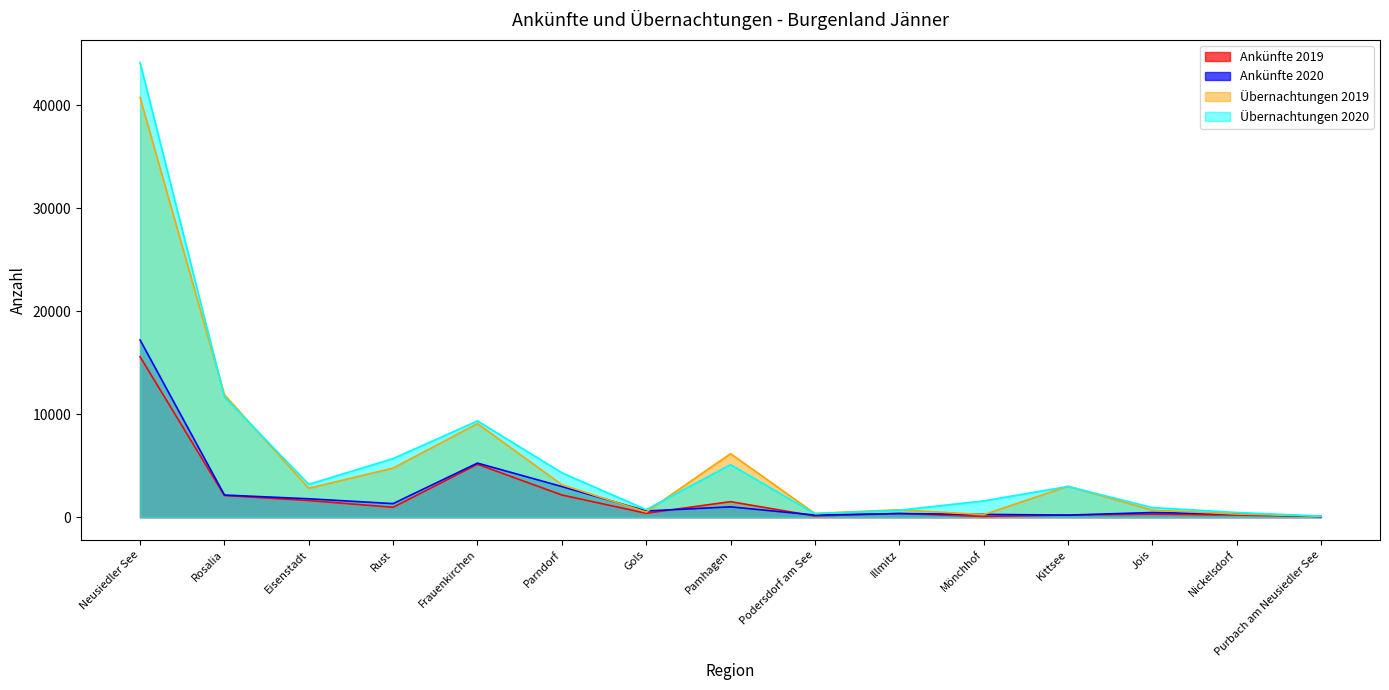

After their last crossing, which series has the higher values: Übernachtungen 2020 or Übernachtungen 2019?

Übernachtungen 2020